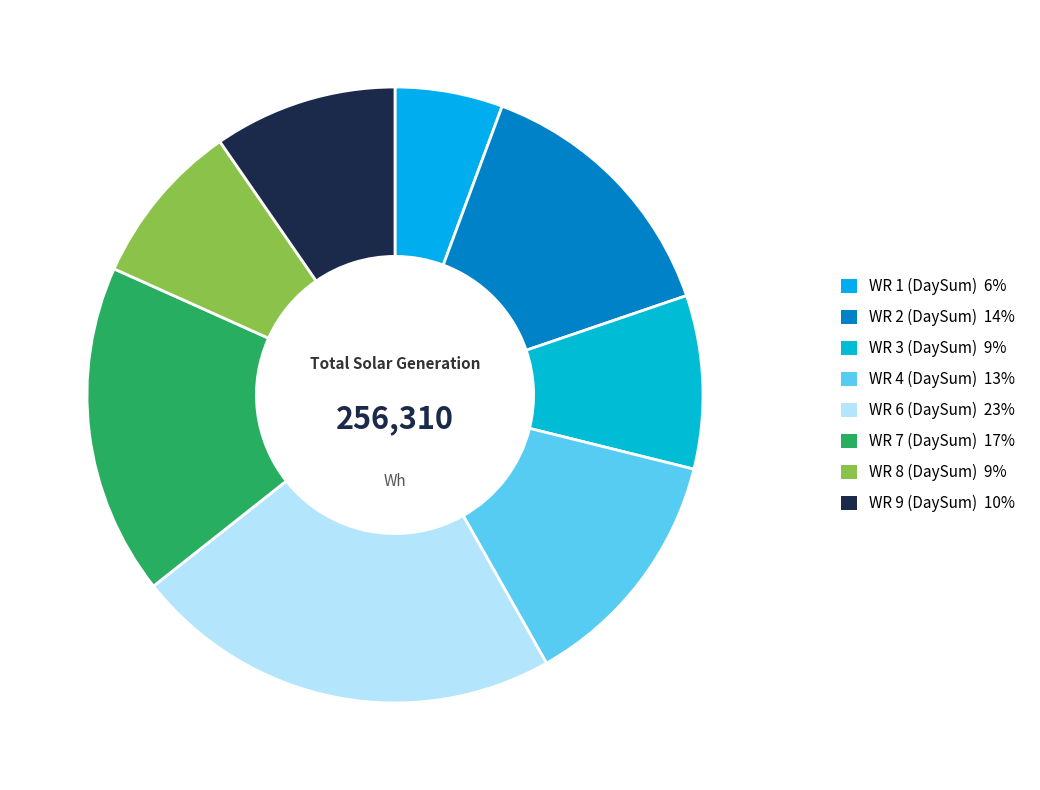

True or false: WR 6 (DaySum) accounts for 37% of the total.

False